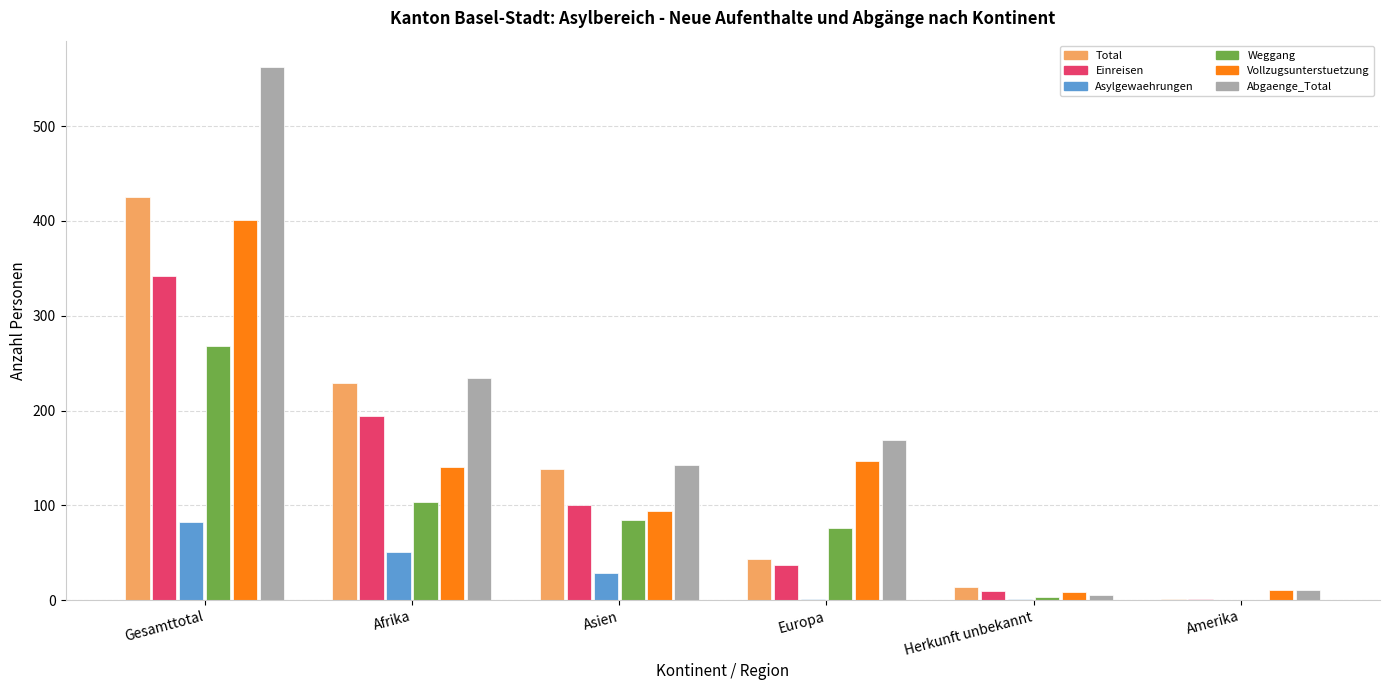

Which series changed the most between Gesamttotal and Europa?

Abgaenge_Total